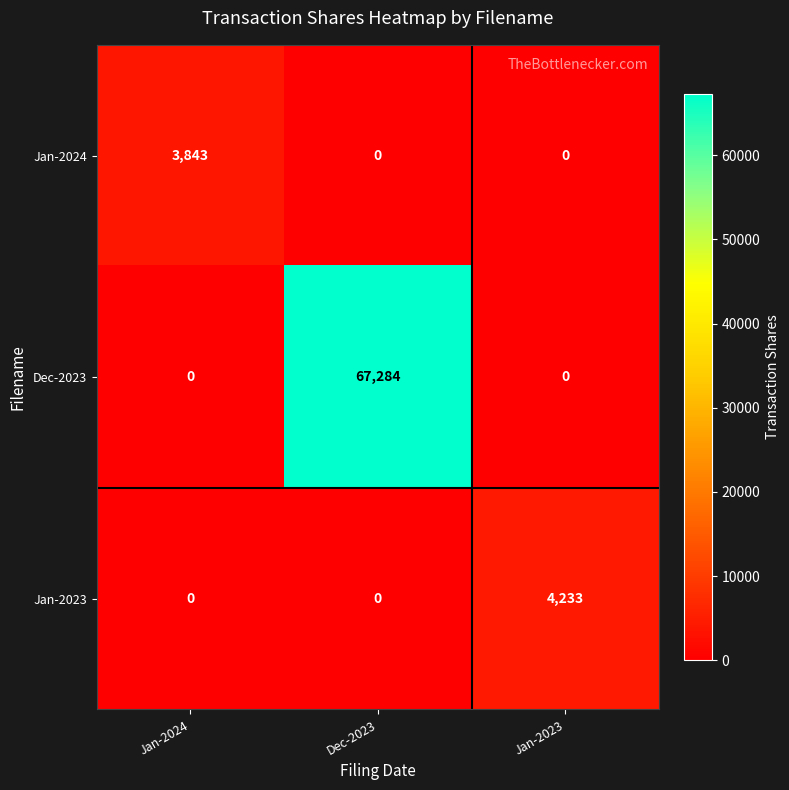

How many categories are shown in the chart?

3